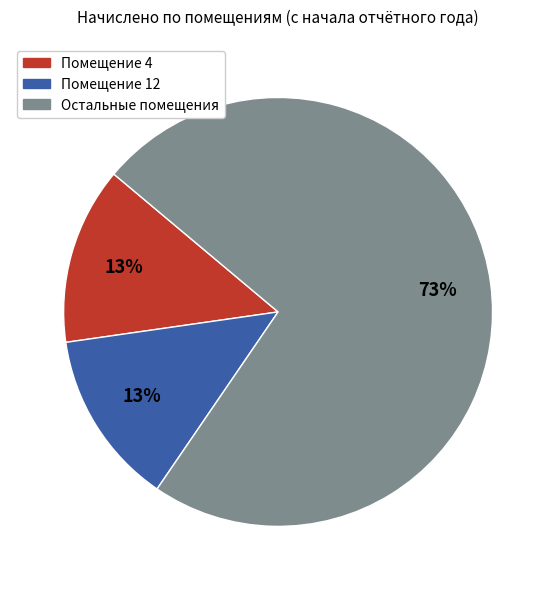

Is there a majority slice in this chart?

Yes